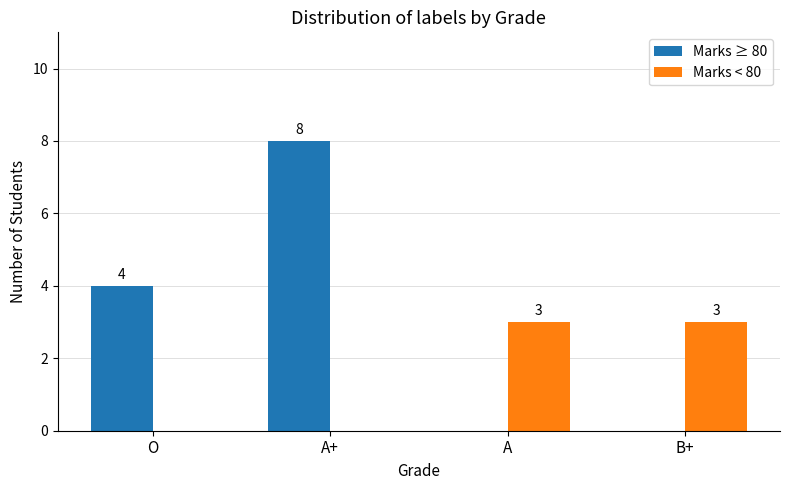

Is the value of Marks < 80 at B+ greater than the value of Marks ≥ 80 at A?

Yes